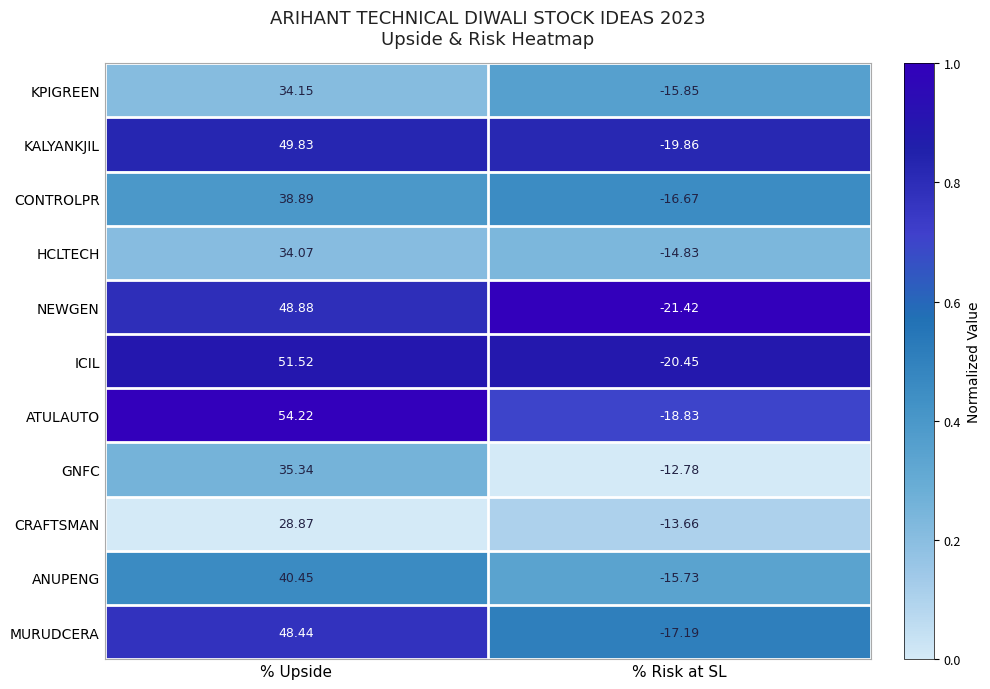

At which category is the sum across all series the highest?

% Upside